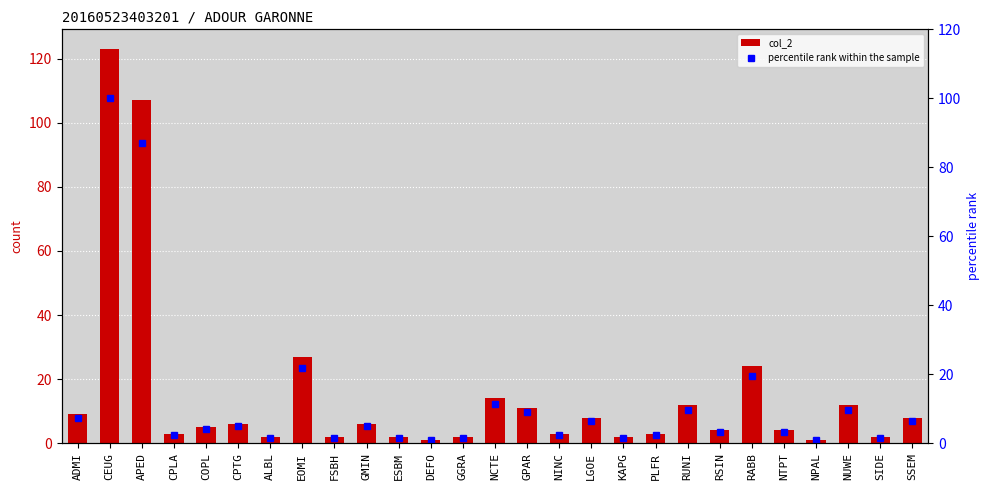

Between FSBH and NPAL, which series saw the biggest shift?

col_2